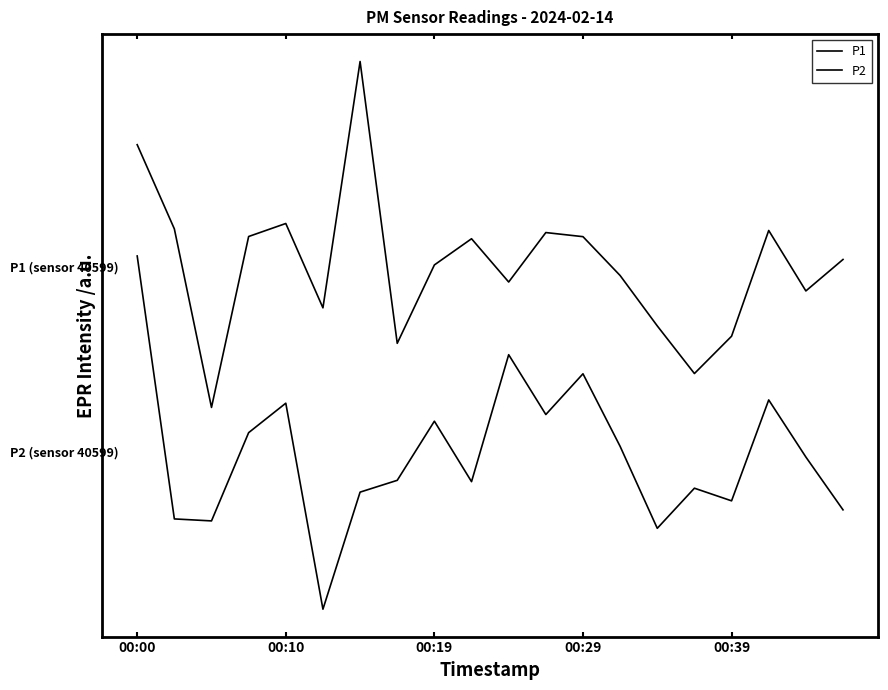

Count the number of categories in the chart.

20